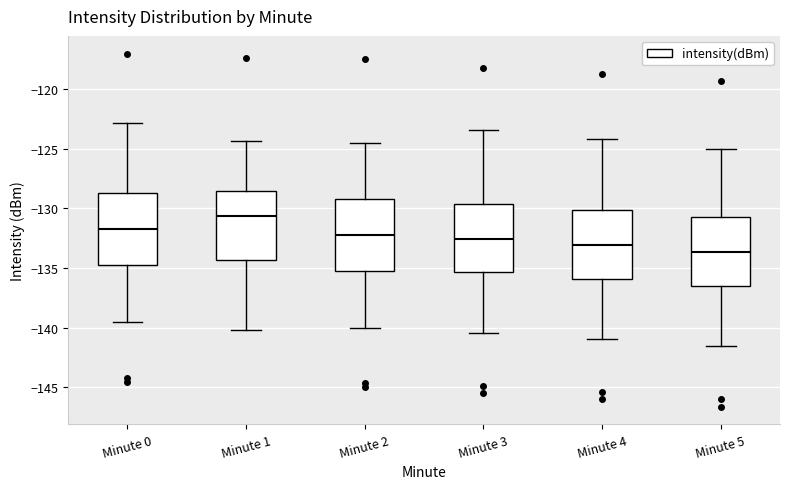

Which box's median line is the highest?

Minute 1